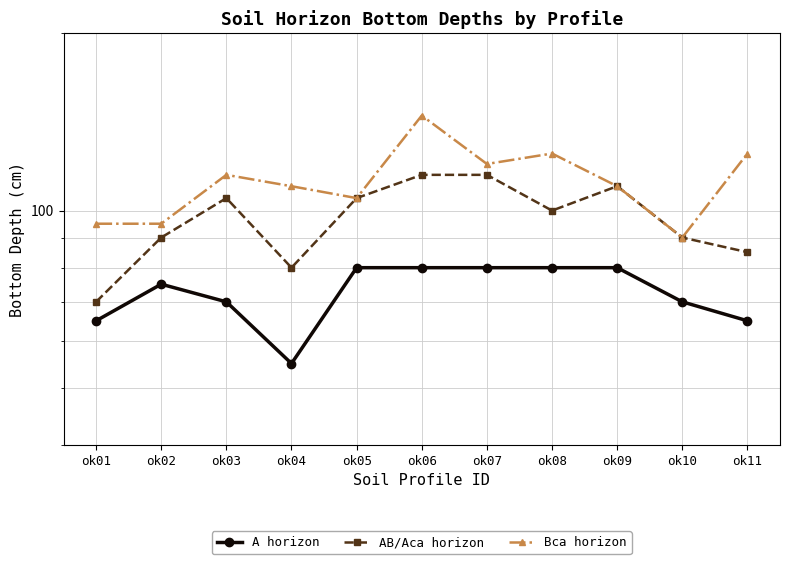

What is the difference between the maximum and second lowest values in the AB/Aca horizon series?

35